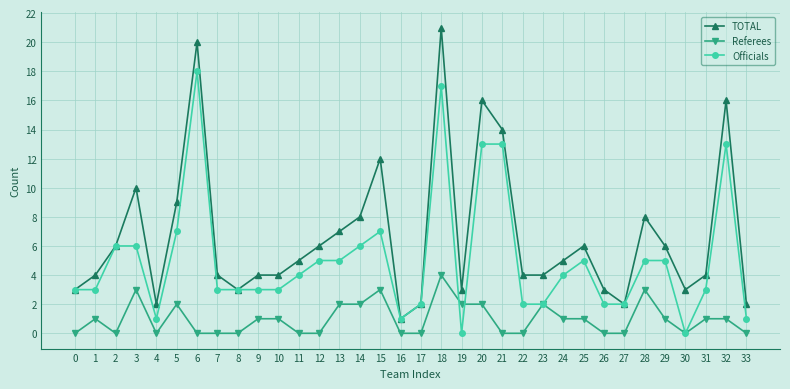

True or false: Referees and TOTAL intersect in this chart.

False